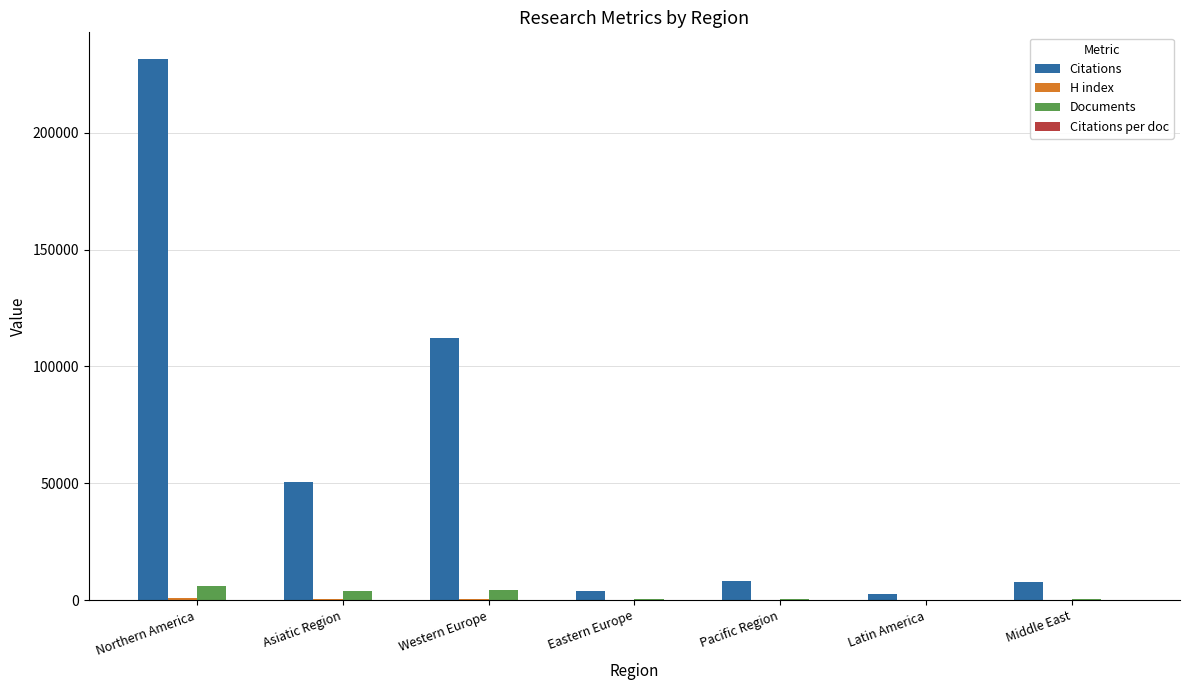

Which category has the highest value across all series?

Northern America